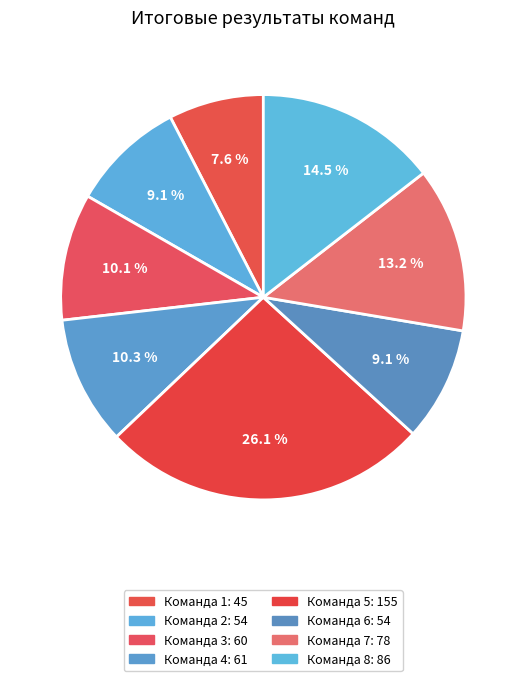

Between Команда 2 and Команда 5, which is larger?

Команда 5